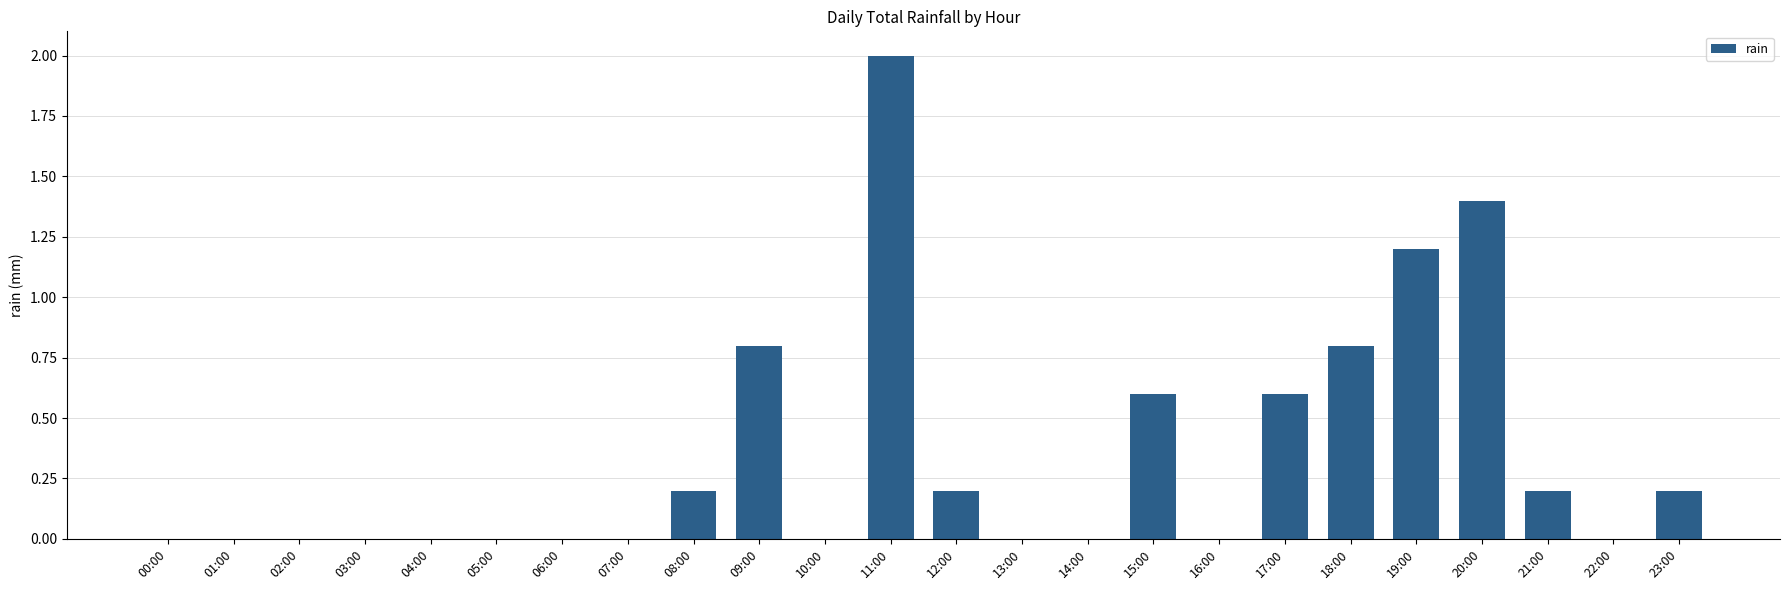

At which category does the chart reach its peak across all series?

11:00